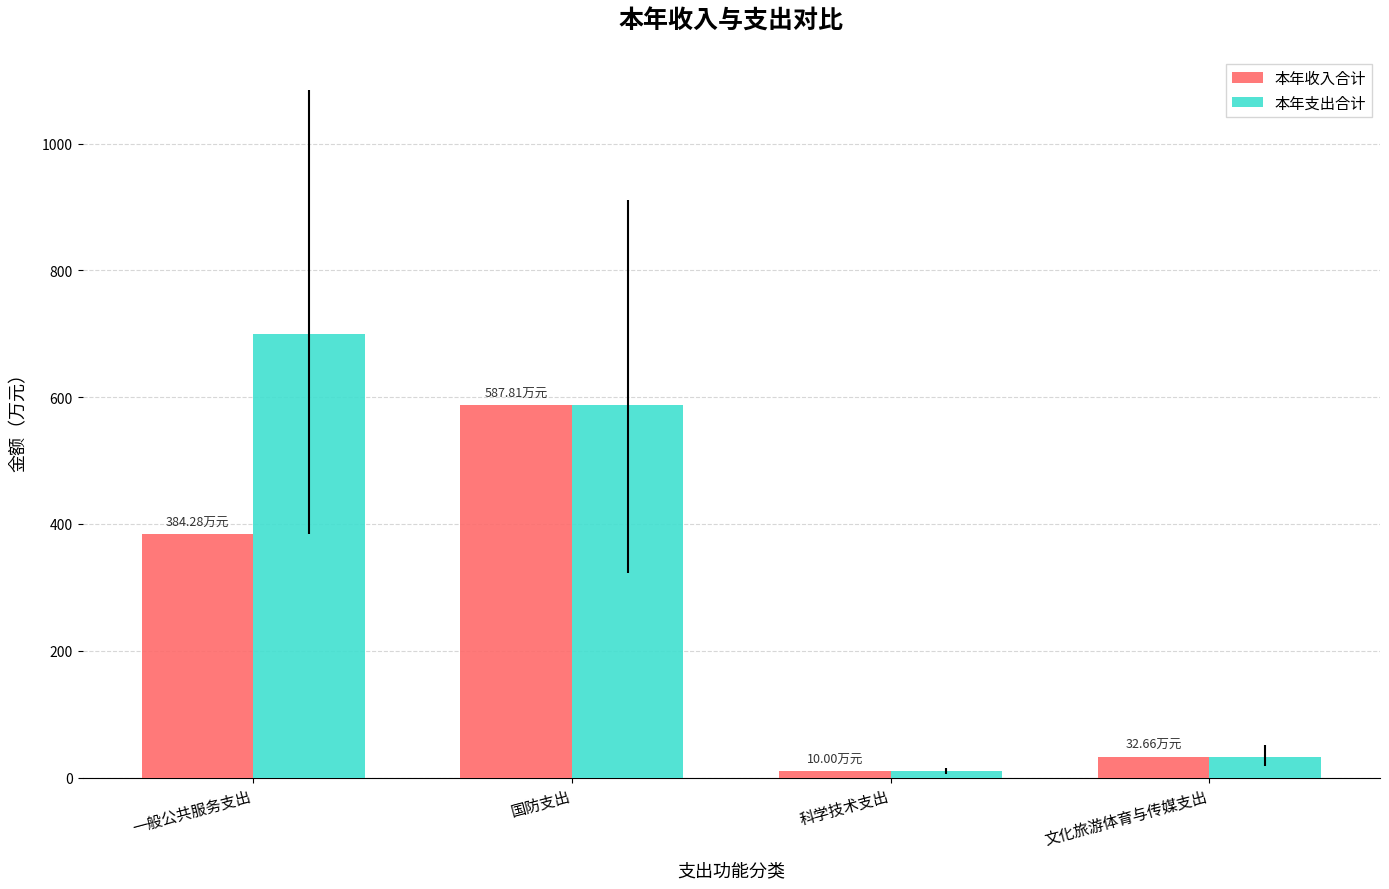

What is the label of the 1st bar from the left?

一般公共服务支出